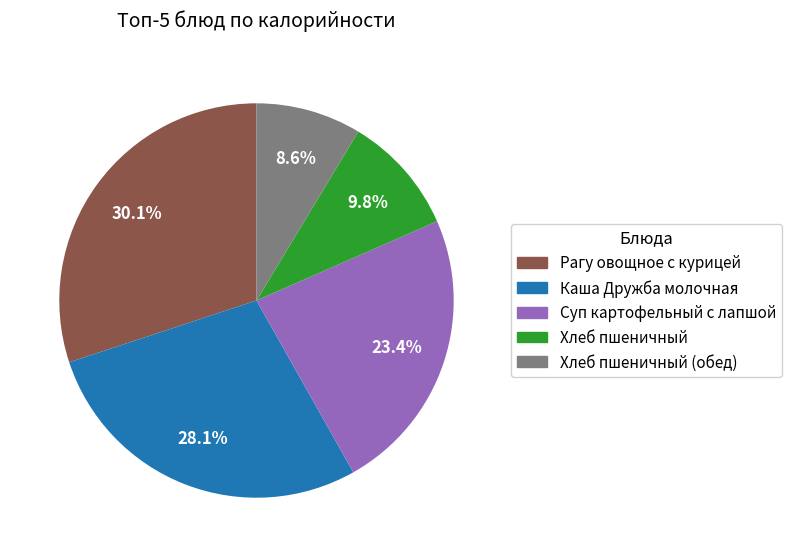

Is there any slice that represents more than half of the pie?

No